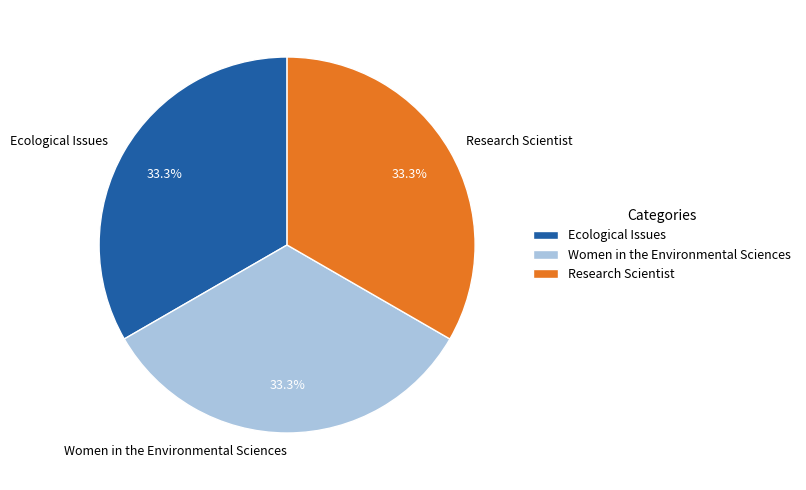

What portion of the pie excludes Women in the Environmental Sciences?

66.7%